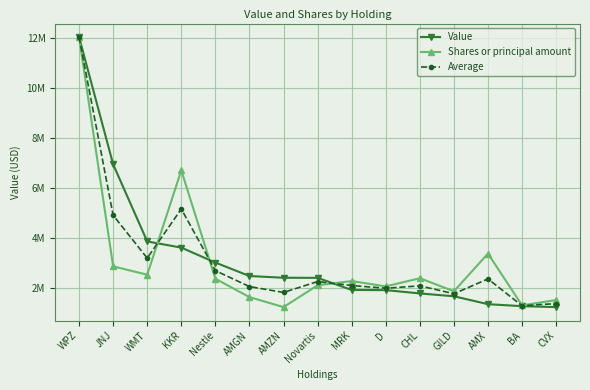

What is the maximum value shown in the chart?

12050000.0